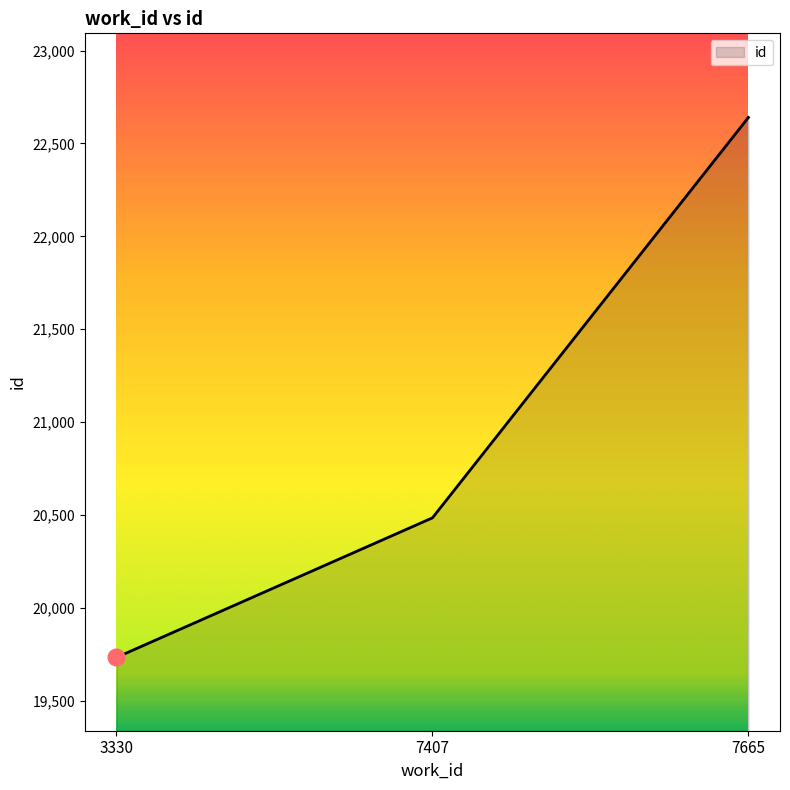

How many lines are shown in the chart?

1